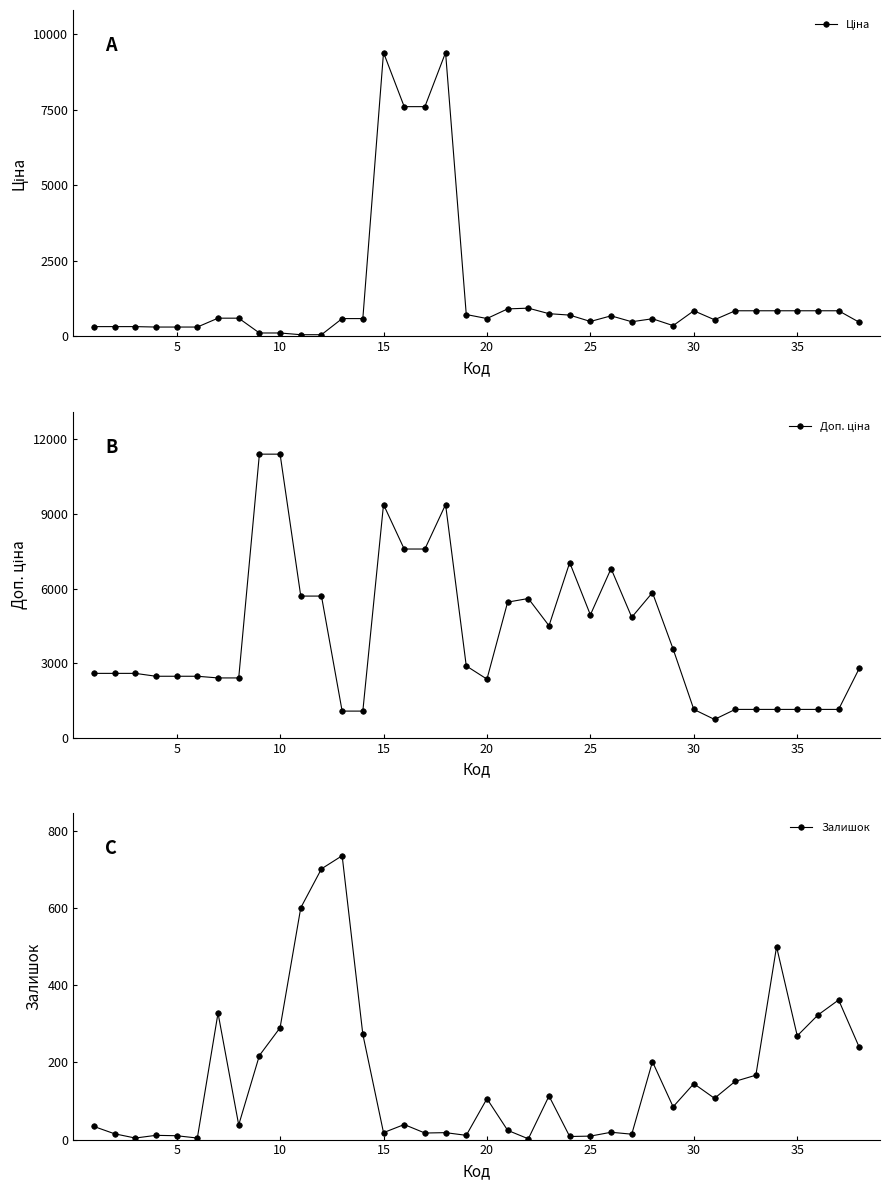

True or false: Залишок has more than 1 interior local peaks.

True